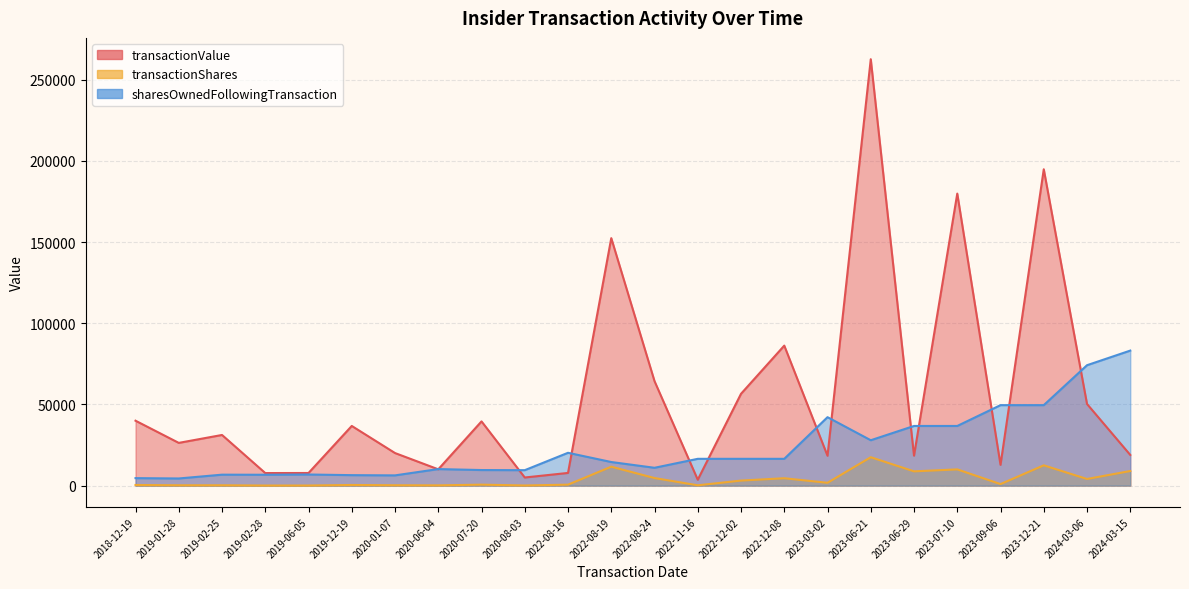

Which series has the widest spread of values?

transactionValue